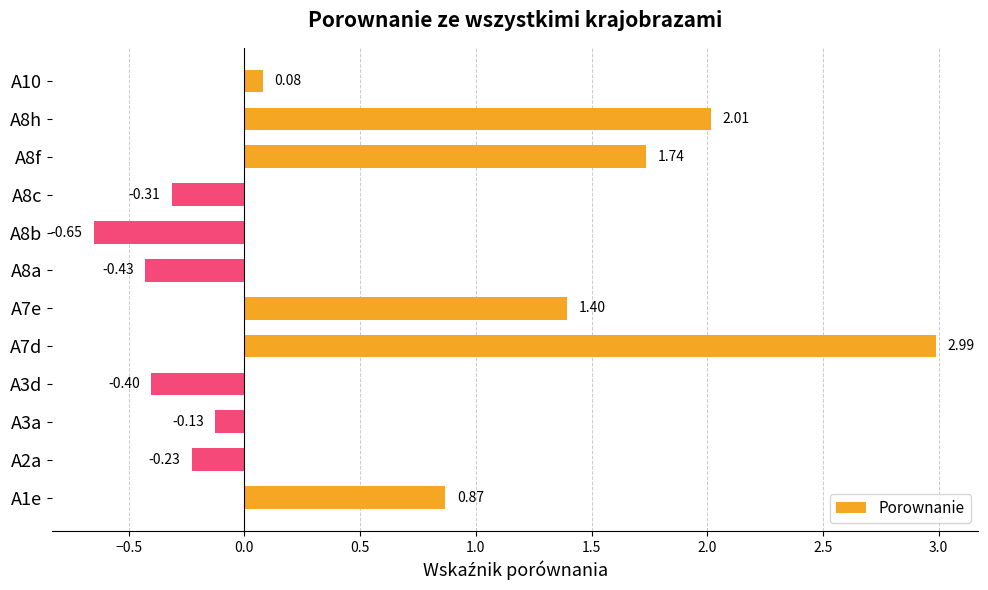

How many values are above zero?

6